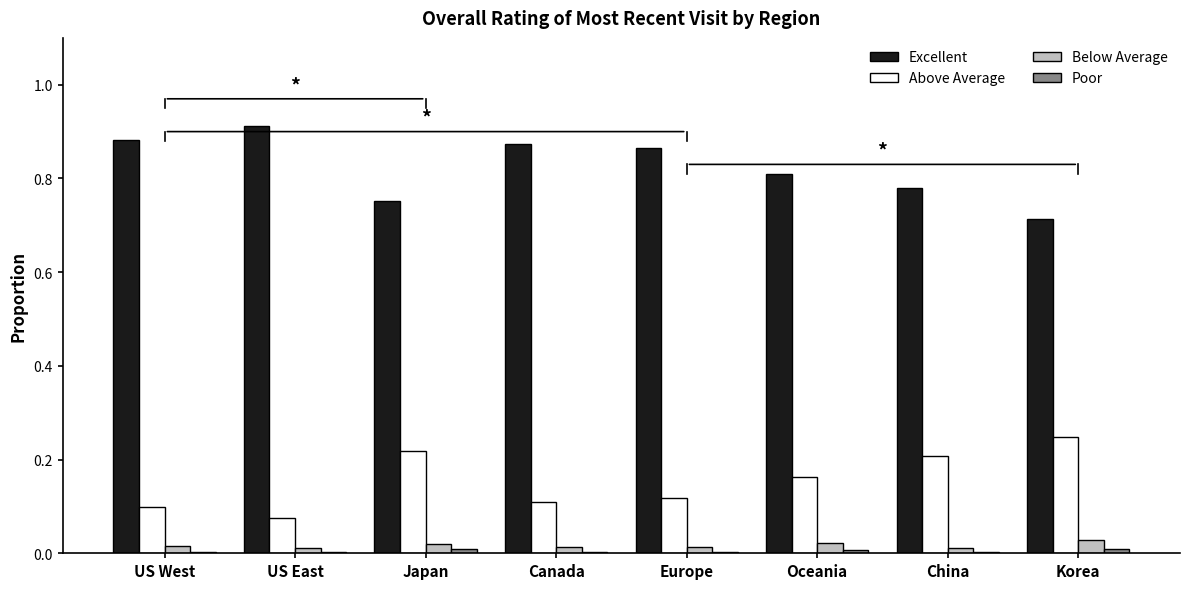

Which series has the largest range (max minus min)?

Excellent